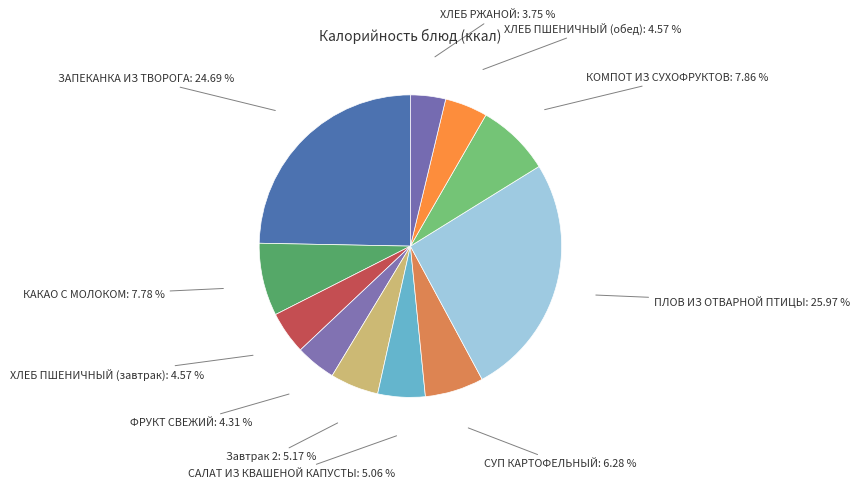

Which slice is the largest?

ПЛОВ ИЗ ОТВАРНОЙ ПТИЦЫ